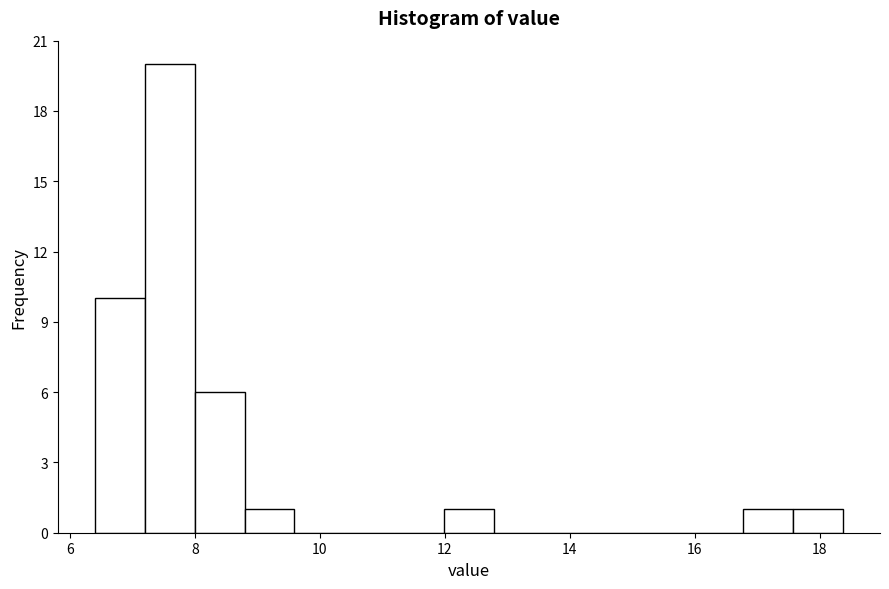

Around what value on the x-axis is the tallest bar? Give the approximate position of its centre, as read against the axis.

7.6